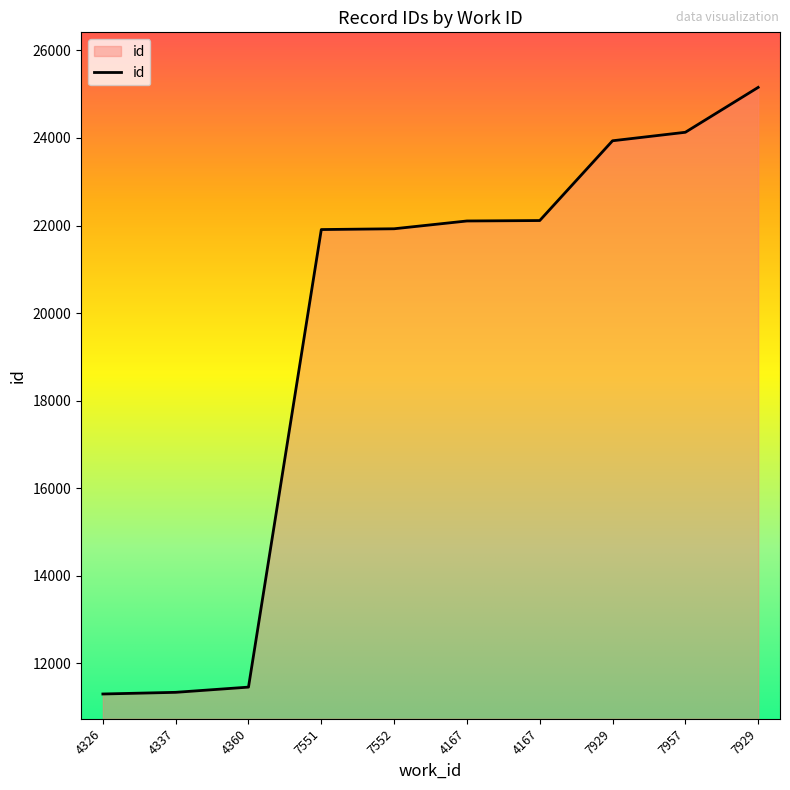

At which label is the value closest to 18227?

7551